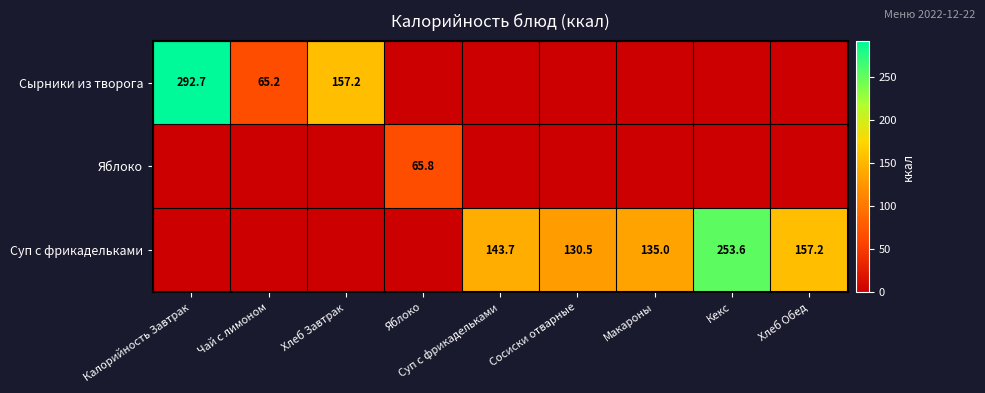

Count the number of data series in this chart.

3